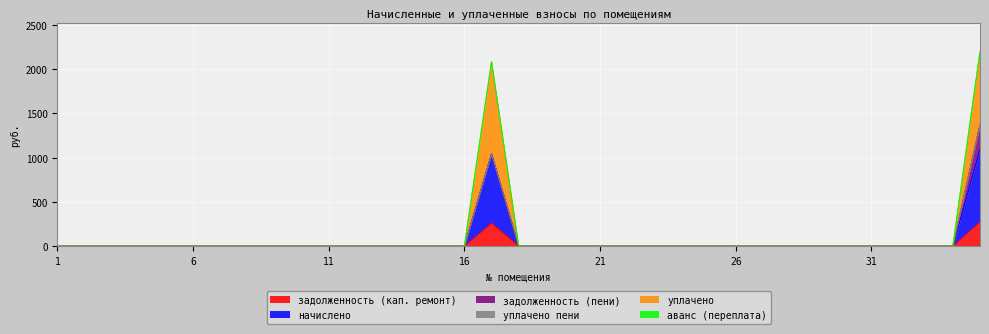

Between 7 and 4, which is larger?

7